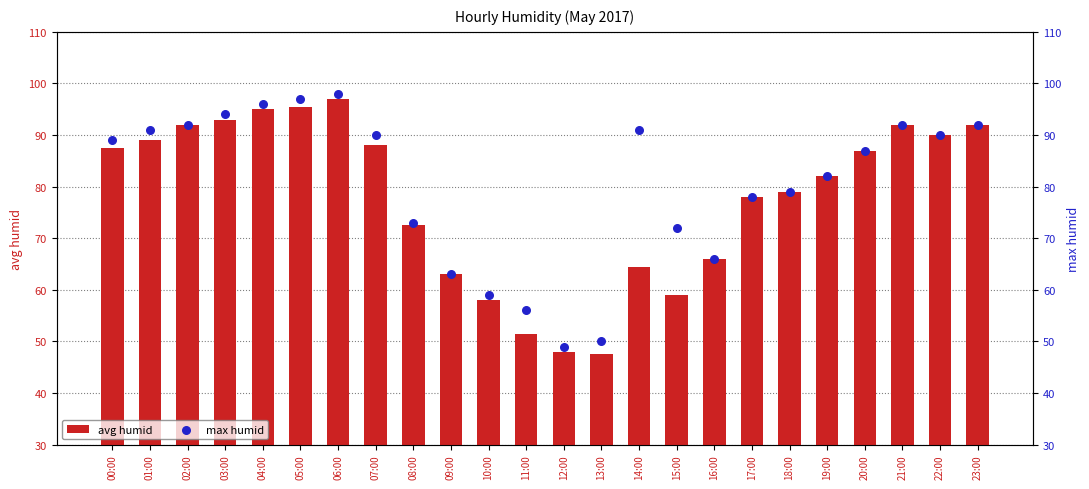

What is the total value across all series at 13:00?

97.5